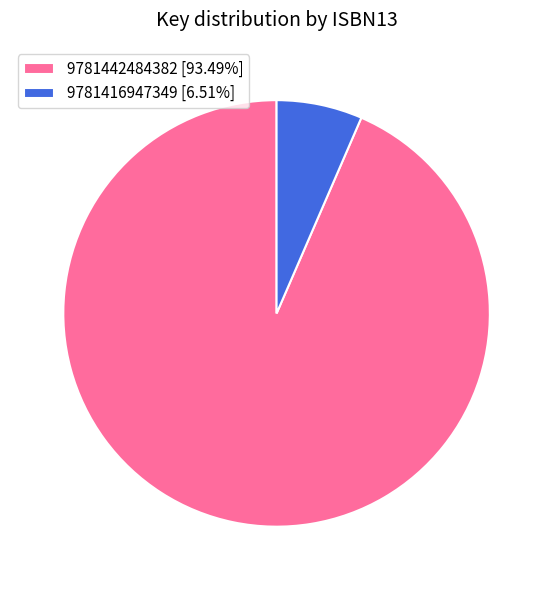

Rank the categories by value from lowest to highest.

9781416947349, 9781442484382